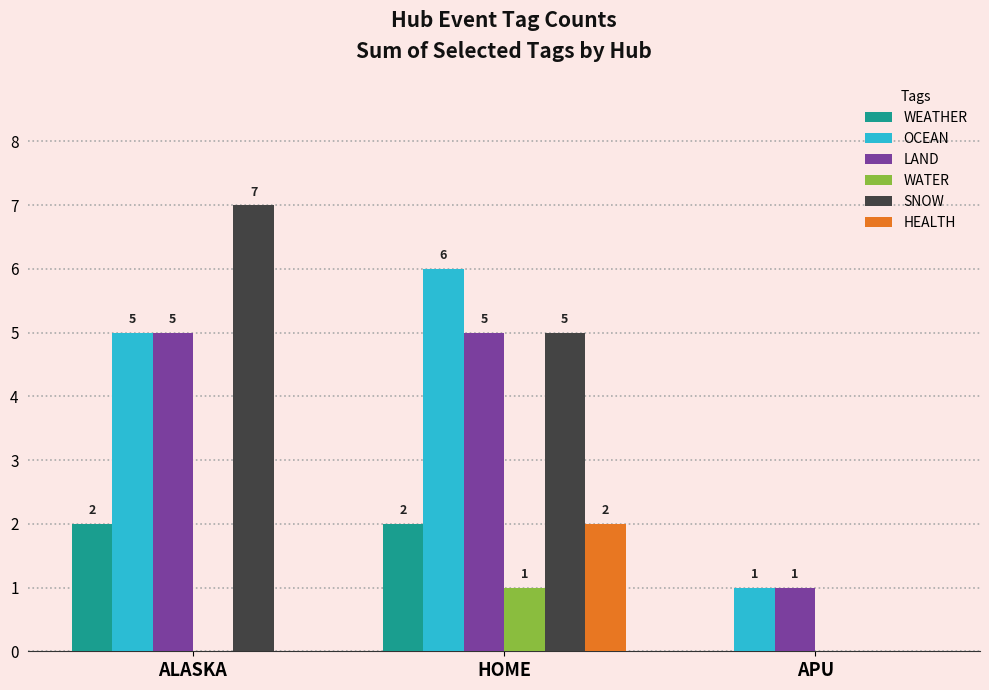

What is the highest value of the OCEAN series?

6